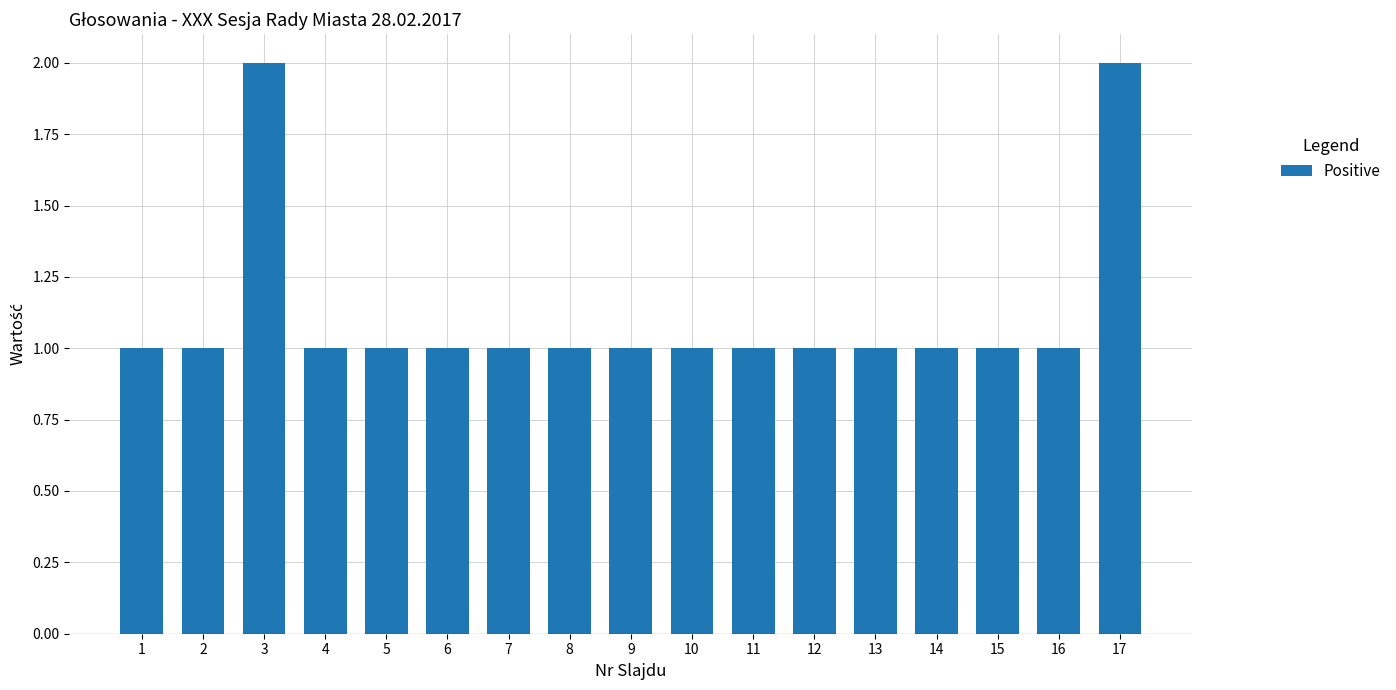

True or false: Punkty has a value of 10 at 17.

False